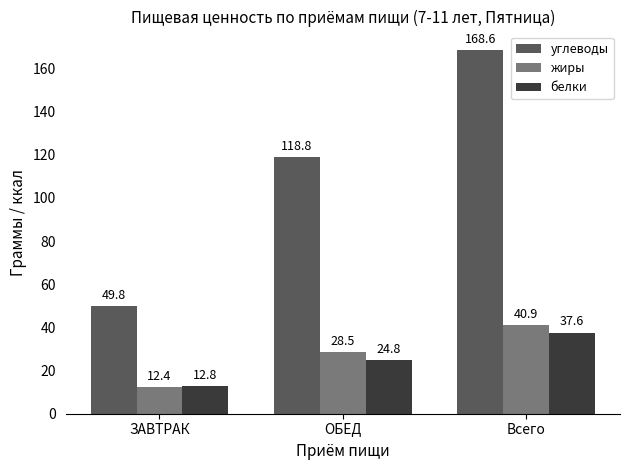

Which label corresponds to the largest value in the chart?

Всего